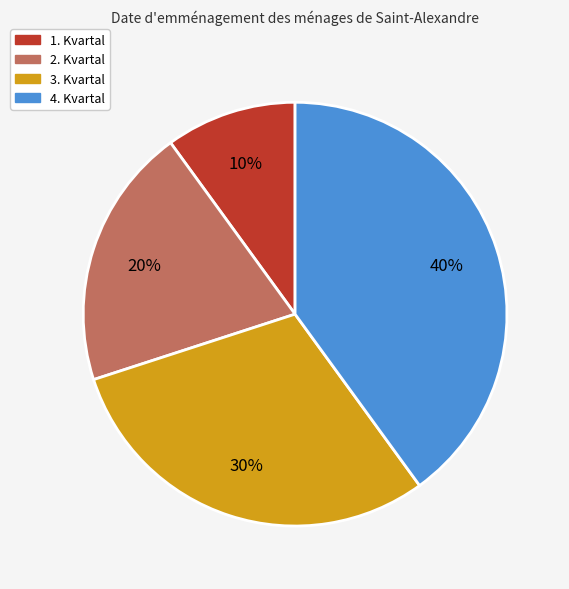

To the nearest percent, what is the combined percentage of 4. Kvartal and 1. Kvartal?

50%